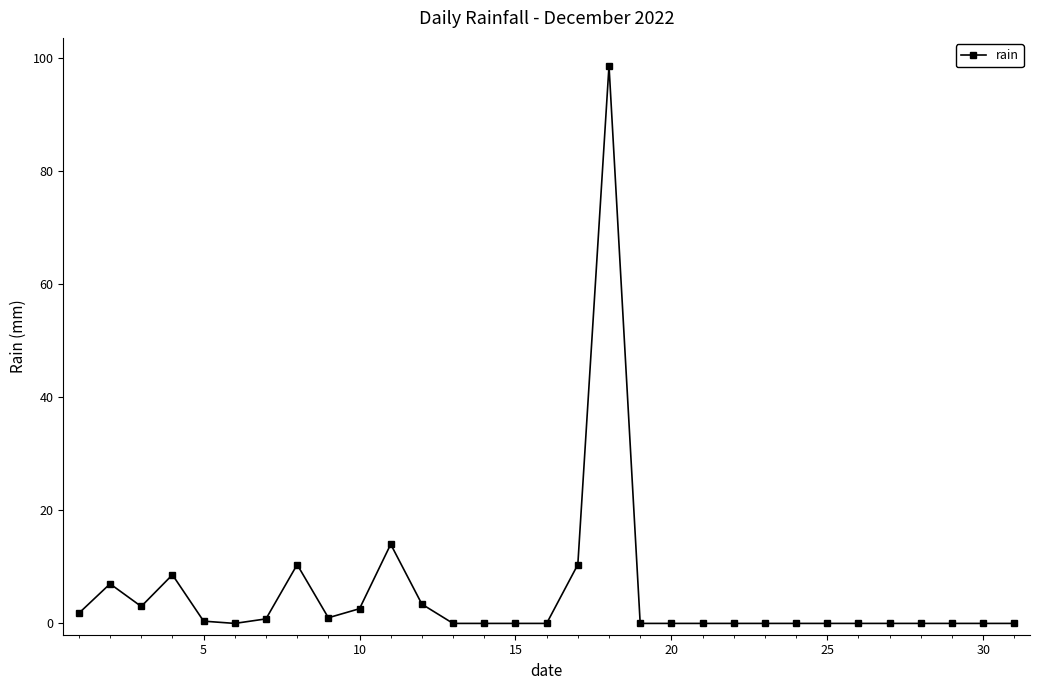

How many series are shown in this chart?

1